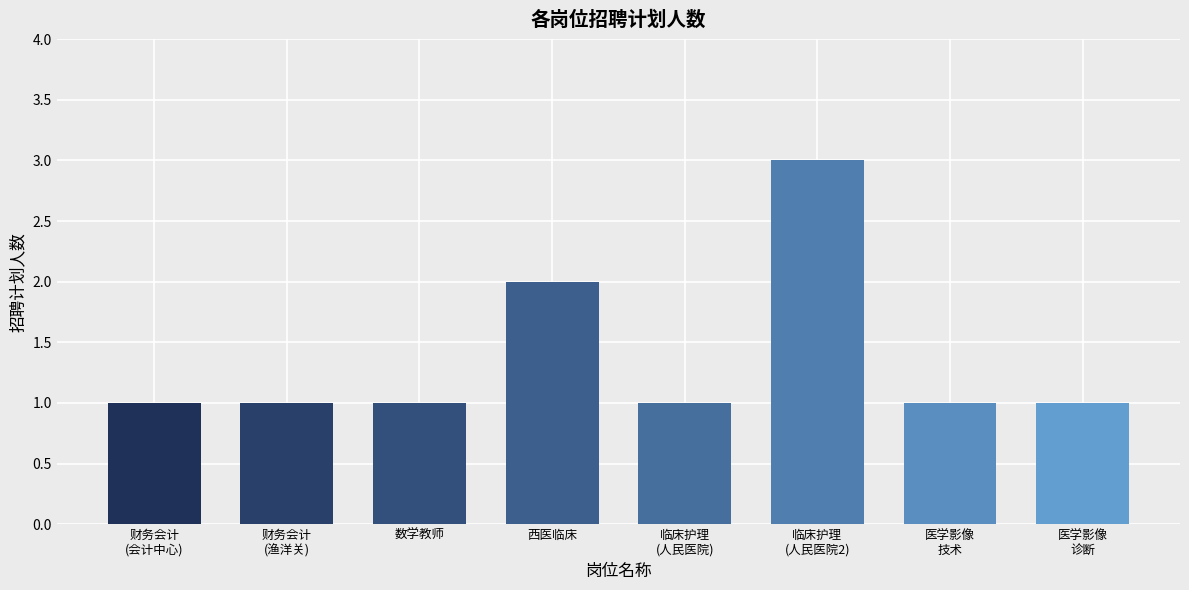

What is the sum of all values?

11